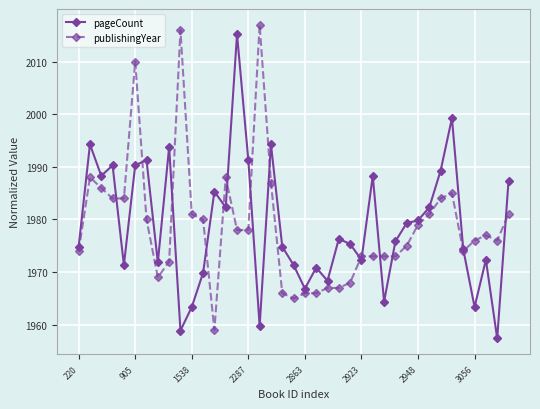

What is the maximum value for pageCount?

2015.2